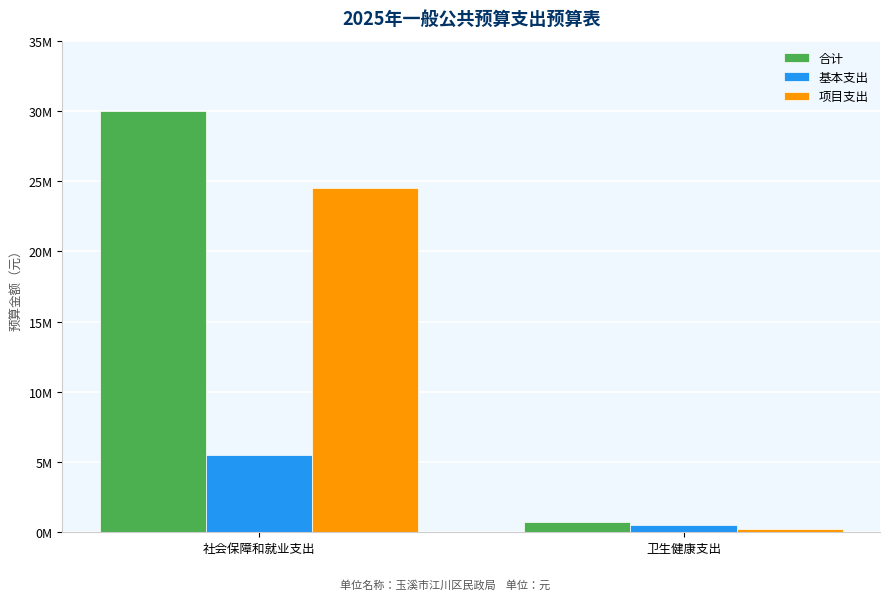

At which label does 基本支出 first exceed 5496365?

社会保障和就业支出